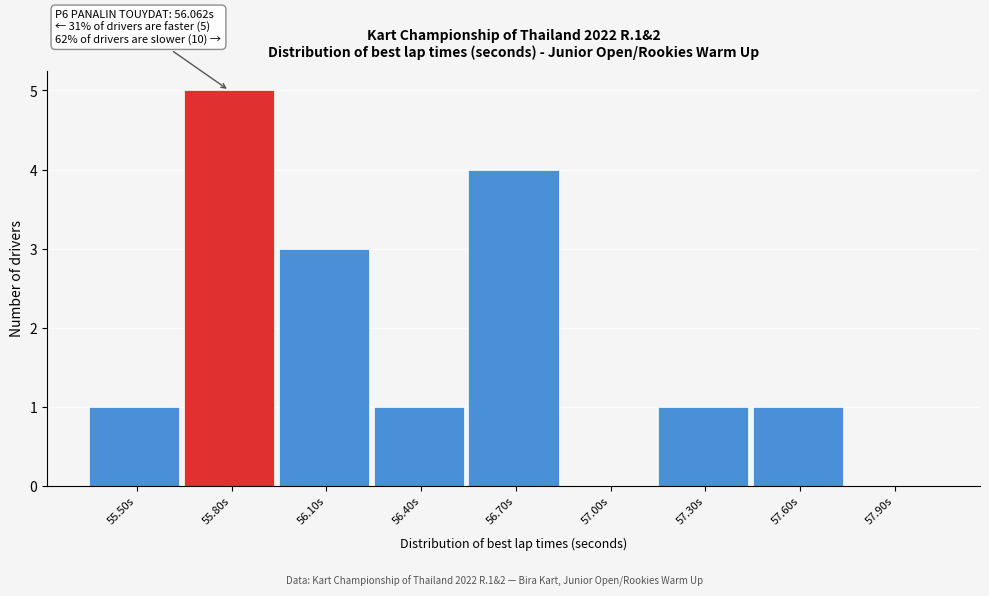

Reading left to right, list all the values displayed in this chart.

55.50s=1	55.80s=5	56.10s=3	56.40s=1	56.70s=4	57.00s=0	57.30s=1	57.60s=1	57.90s=0